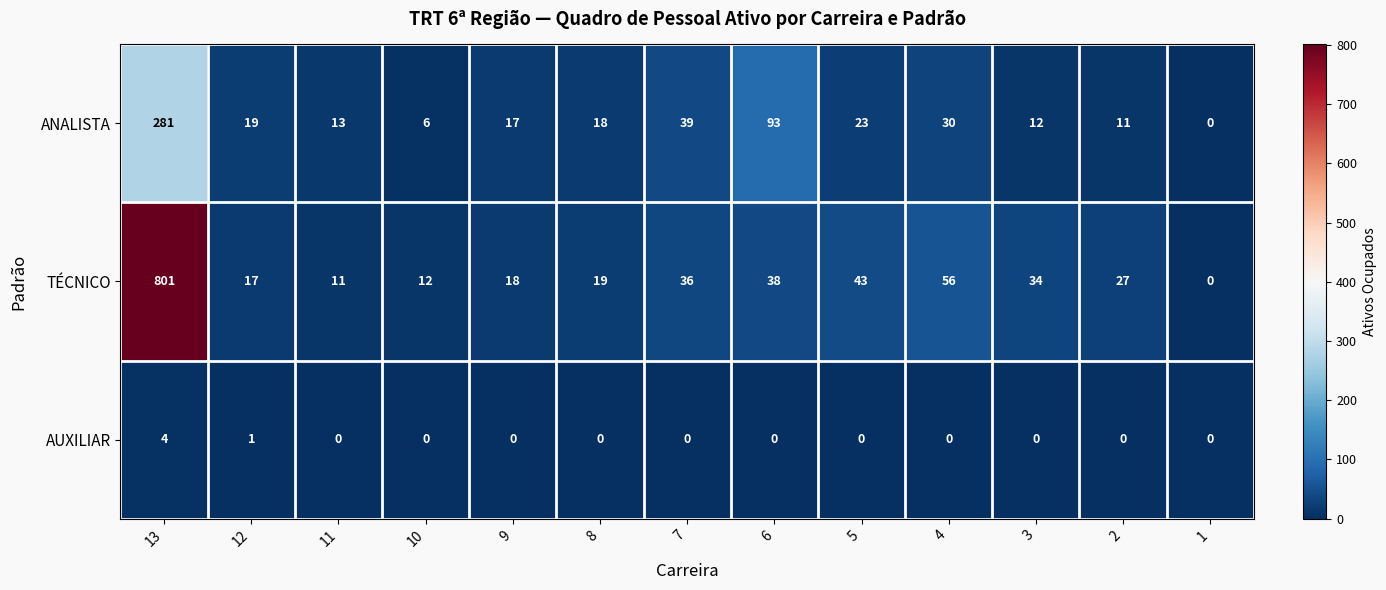

Which series has the largest total across all categories?

TÉCNICO